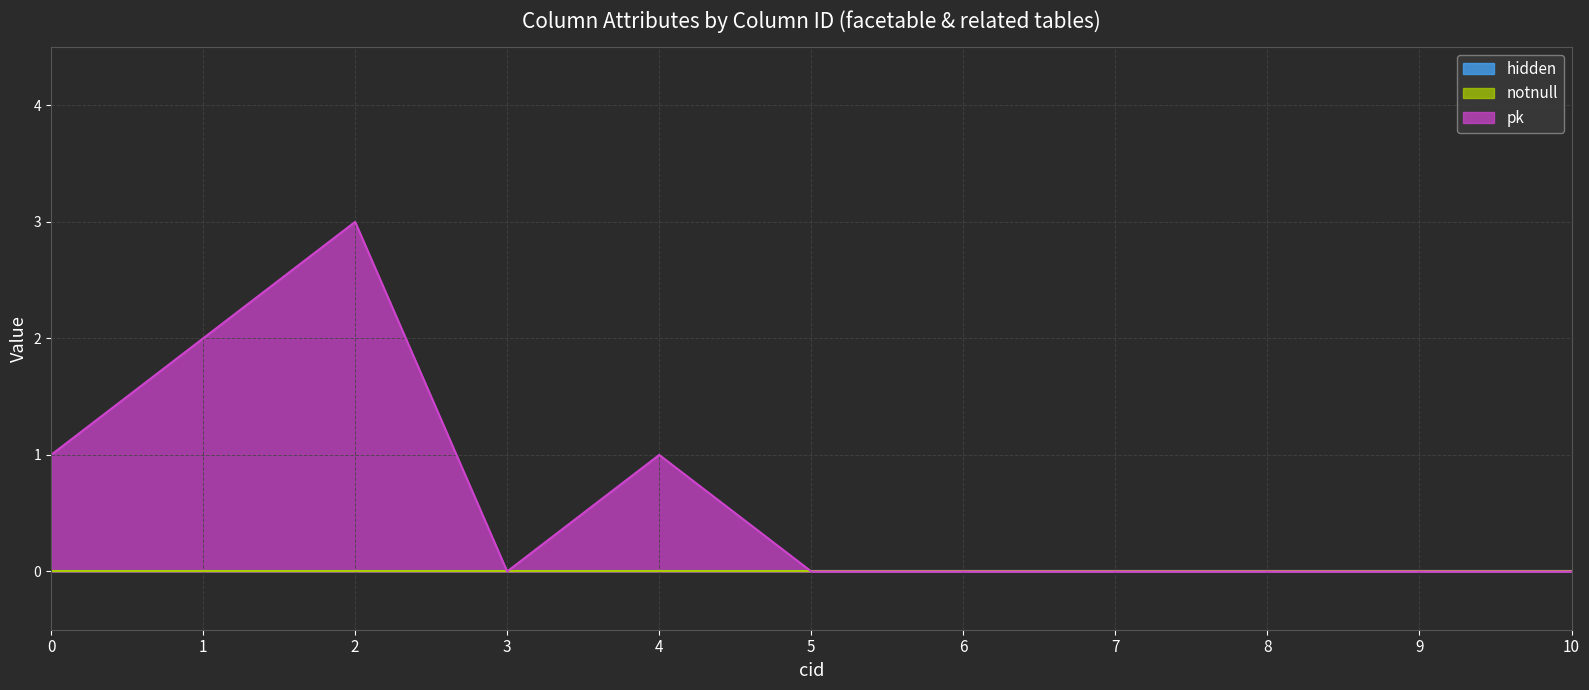

Between 1 and 4, which is larger?

1